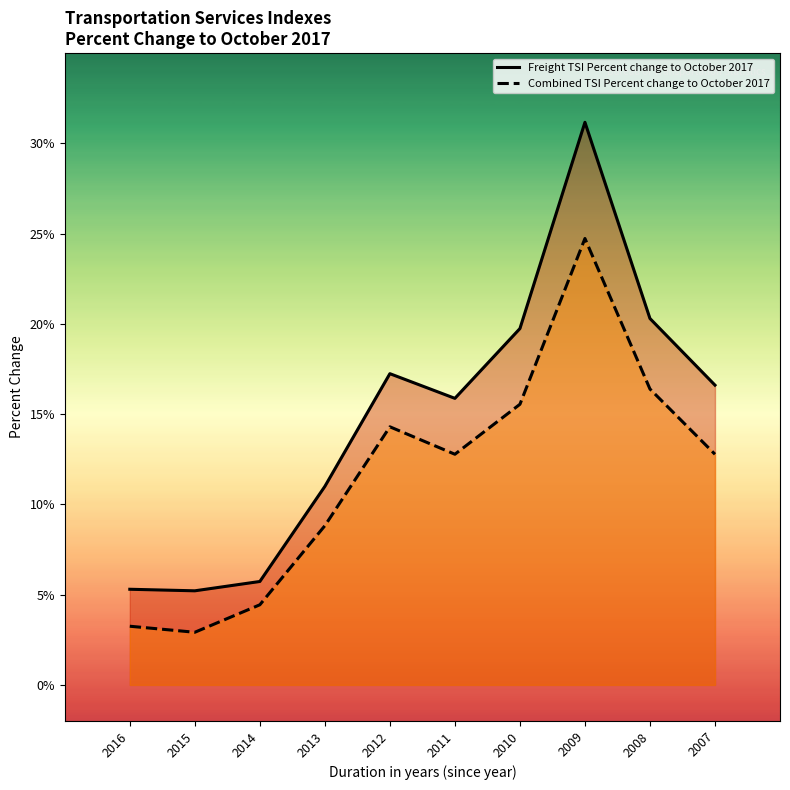

Which label corresponds to the smallest value in the chart?

2015